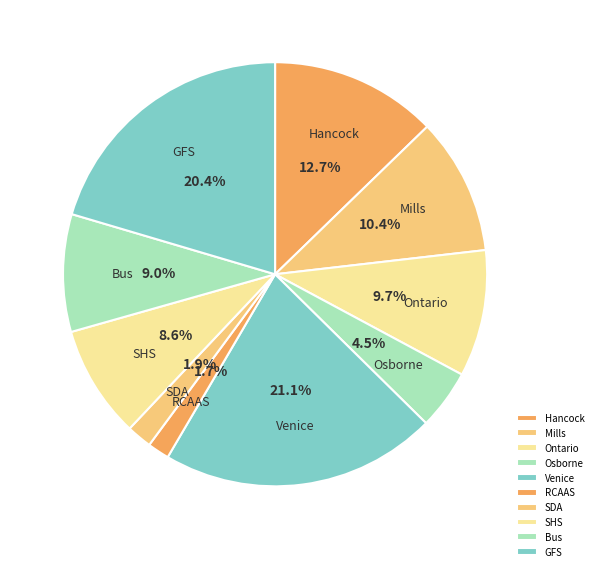

To the nearest percent, what is the combined percentage of Mills and GFS?

31%